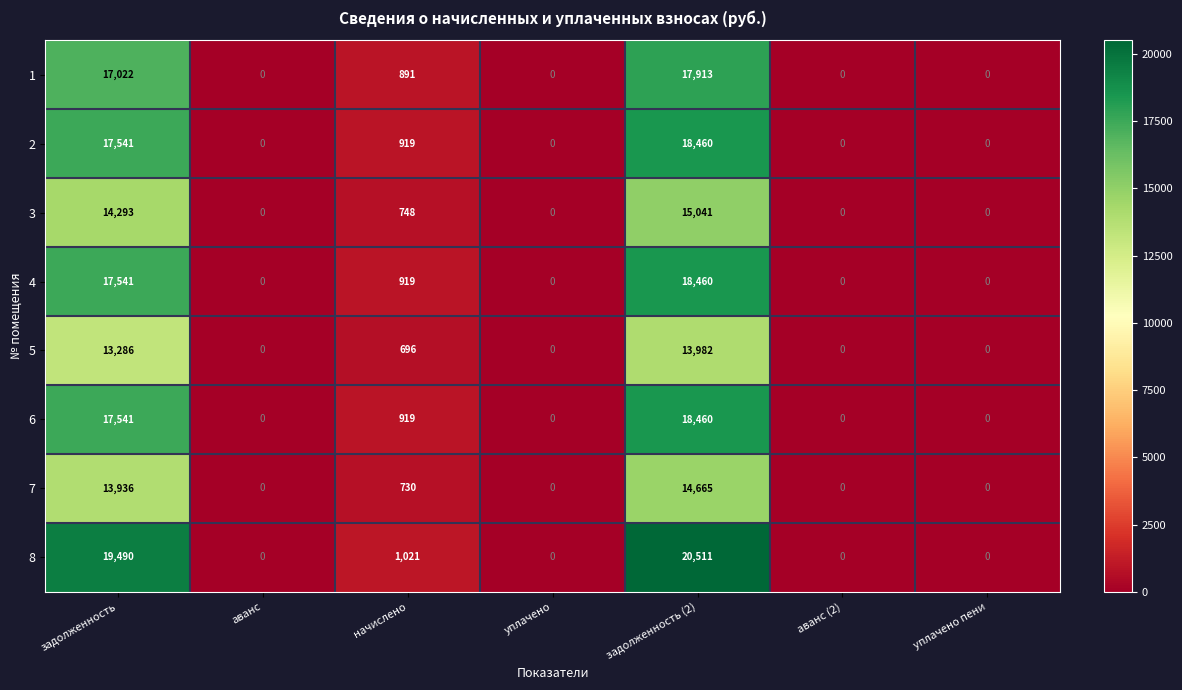

The 8 series shows 0 at аванс. True or false?

True